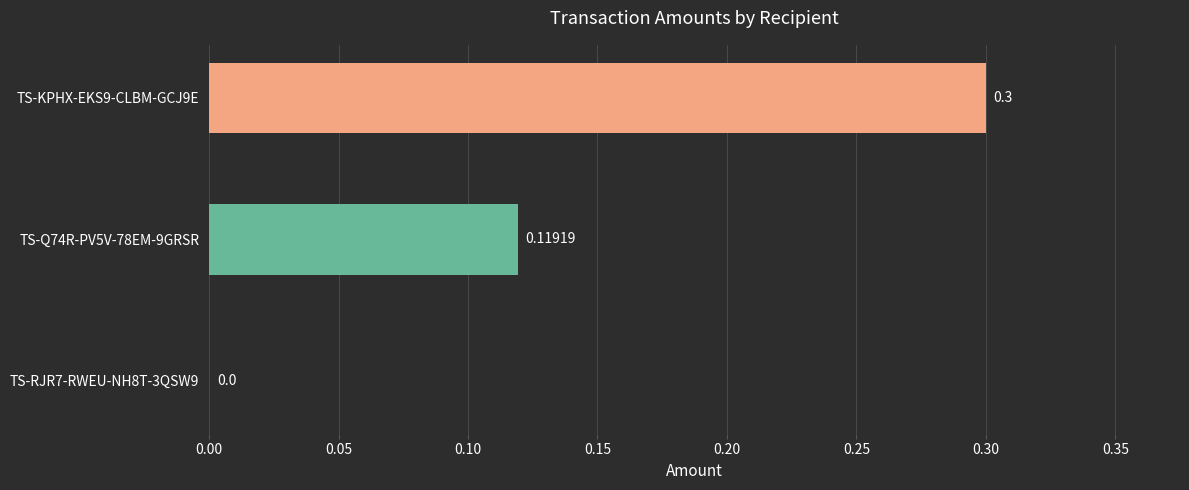

Count the number of values greater than 0.

2